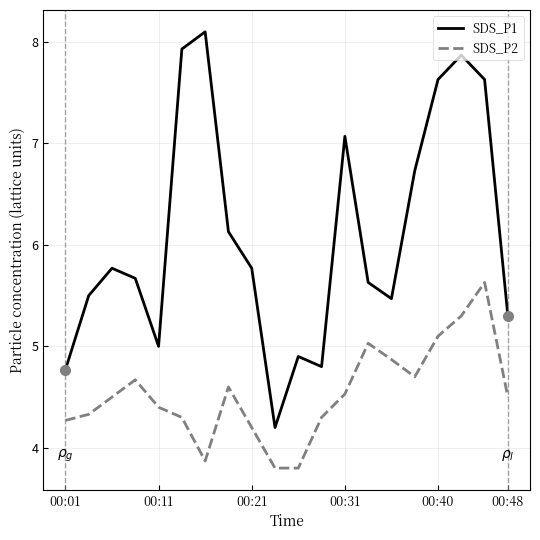

List the series in order of their overall mean, lowest first.

SDS_P2, SDS_P1